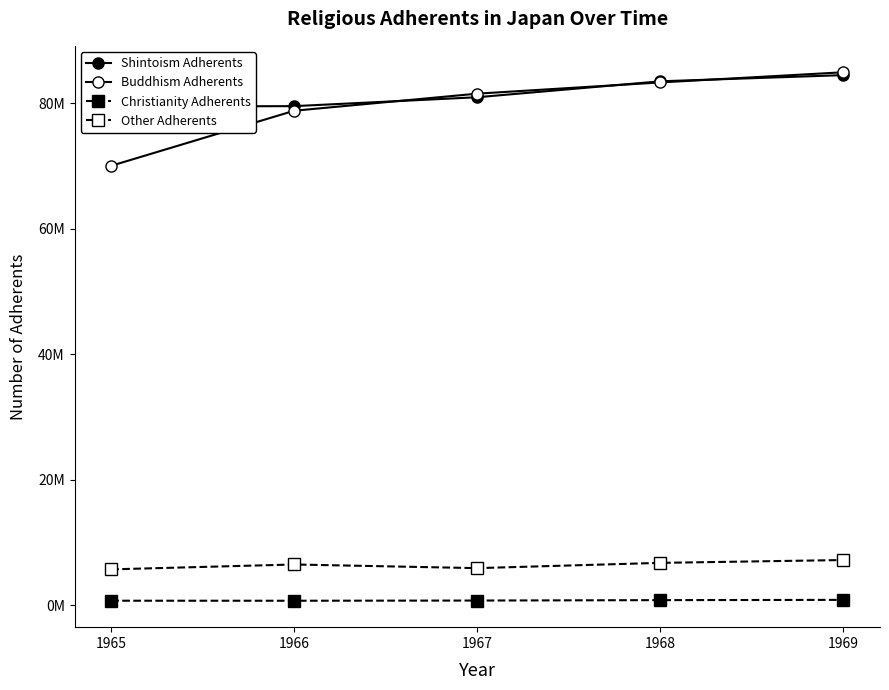

What is the difference between the maximum and minimum values in the Other Adherents series?

1485467